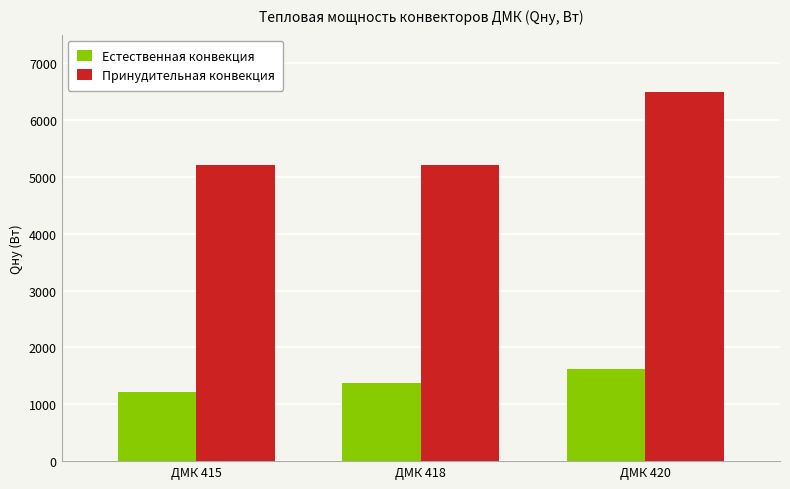

How many bars are there in each group?

2